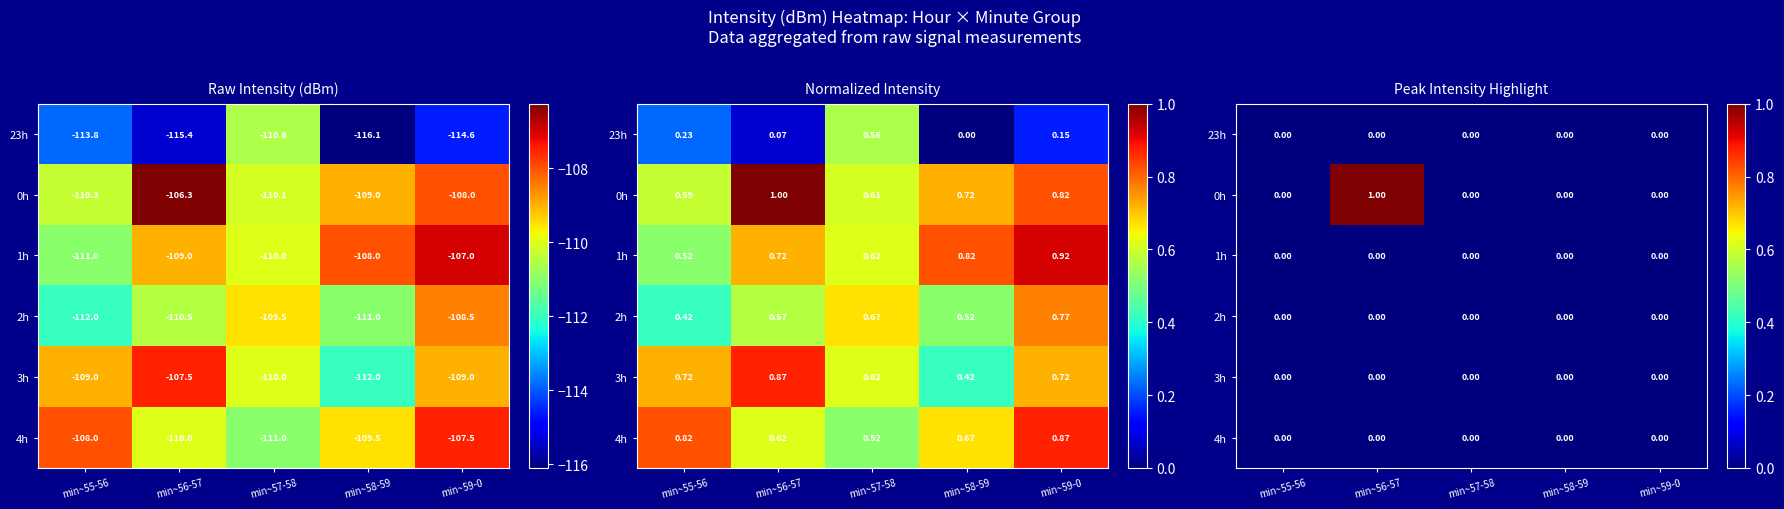

How many categories are shown in the chart?

5